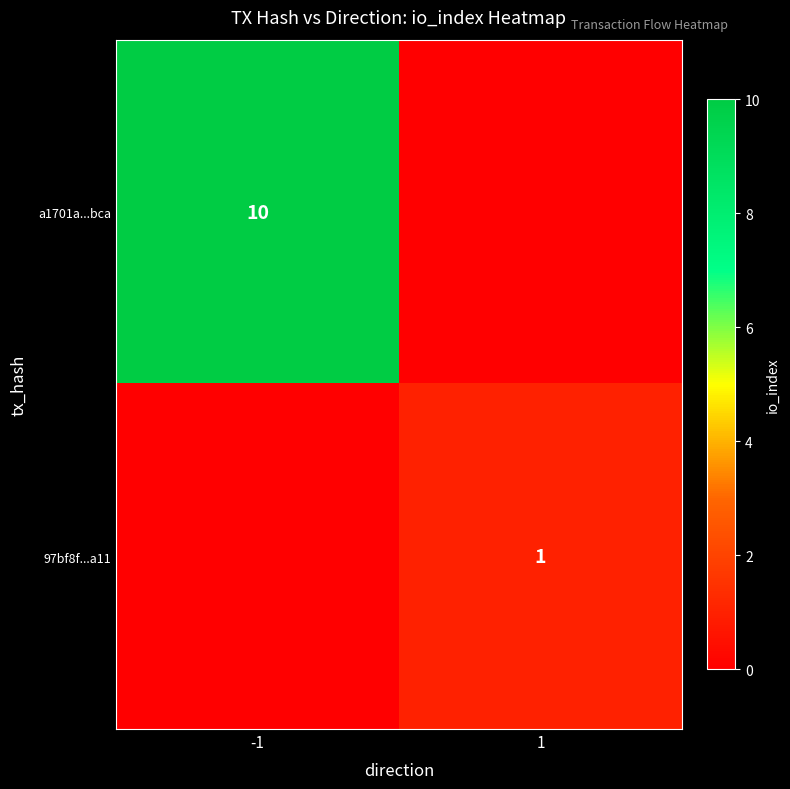

Is the value of a1701a...bca at -1 greater than the value of 97bf8f...a11 at 1?

Yes